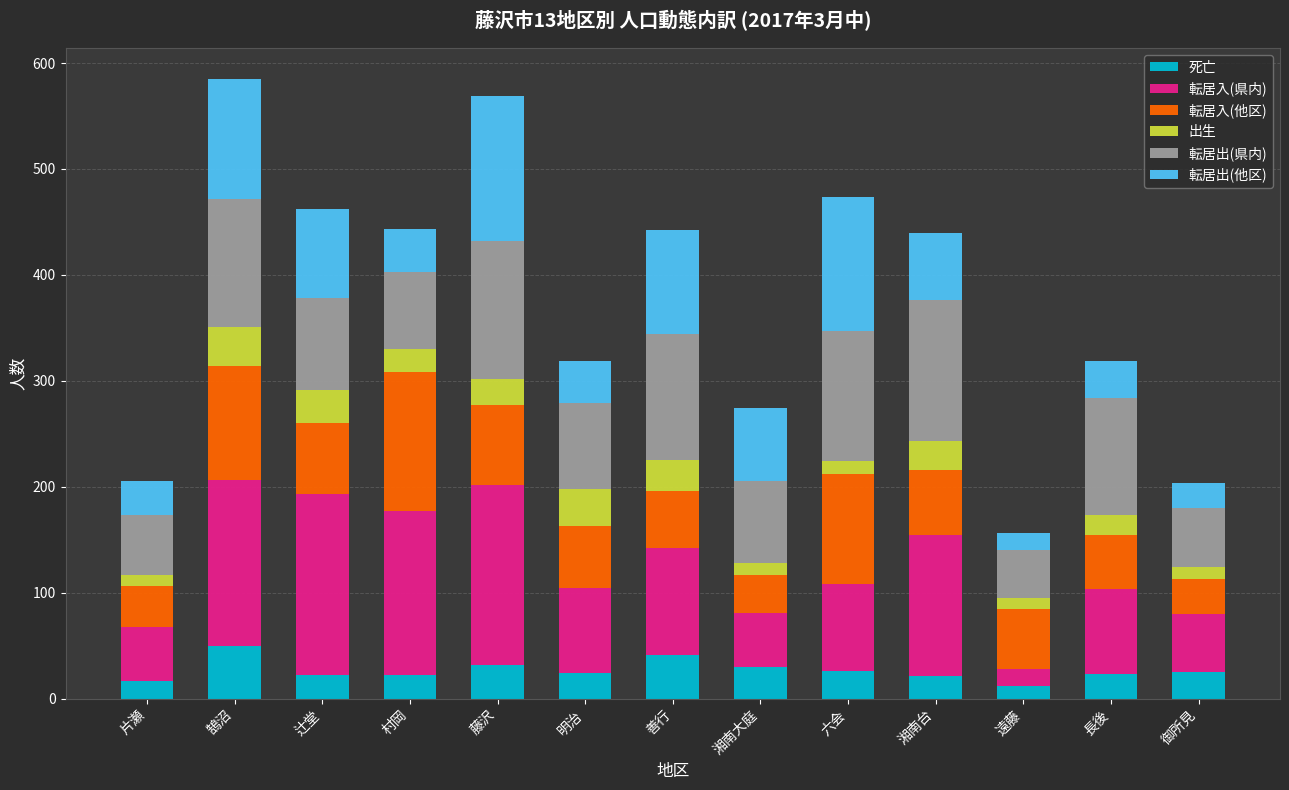

What is the difference between the second highest and second lowest values in the 転居入(県内) series?

119